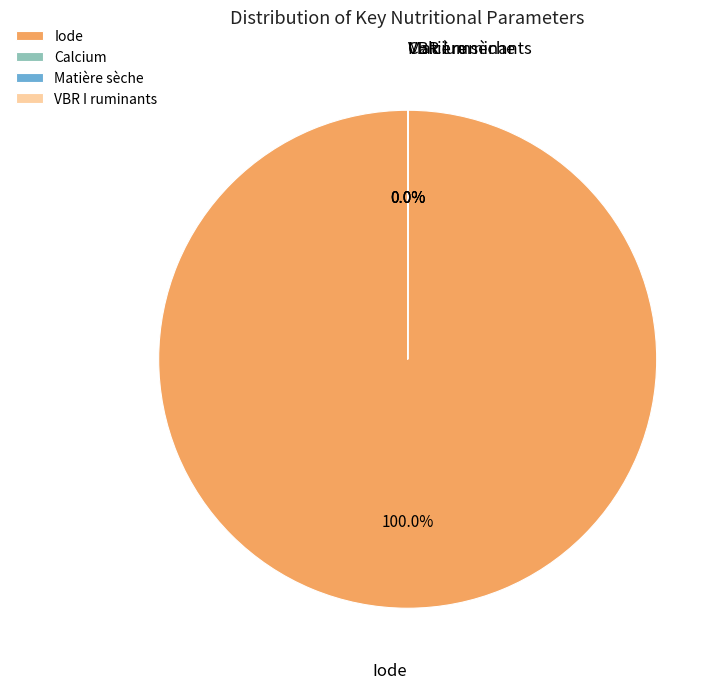

Which category accounts for the majority?

Iode